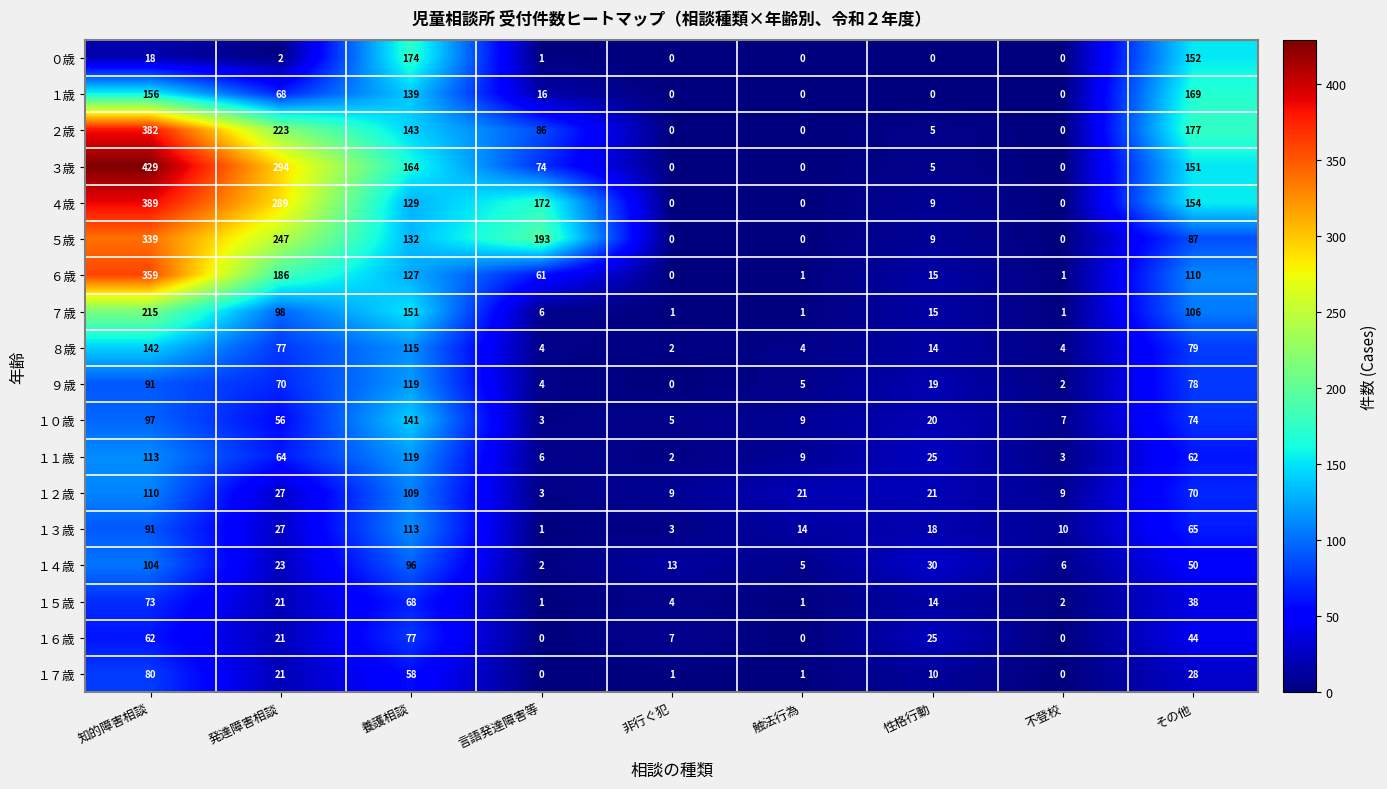

List the labels in order of １３歳 value, largest first.

養護相談, 知的障害相談, その他, 発達障害相談, 性格行動, 触法行為, 不登校, 非行ぐ犯, 言語発達障害等